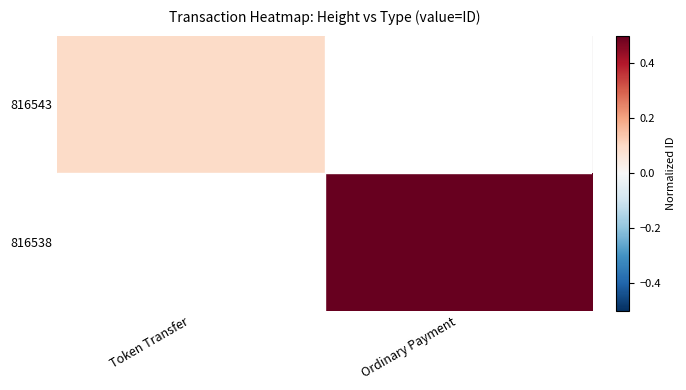

At how many categories does at least one series exceed 0?

2